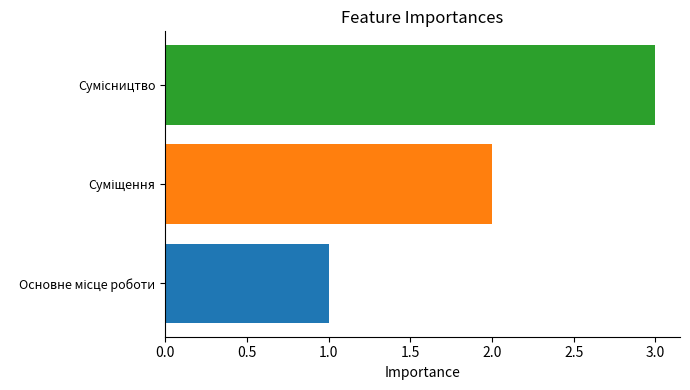

Reading left to right, transcribe all the data shown in this chart.

Основне місце роботи=1	Суміщення=2	Сумісництво=3